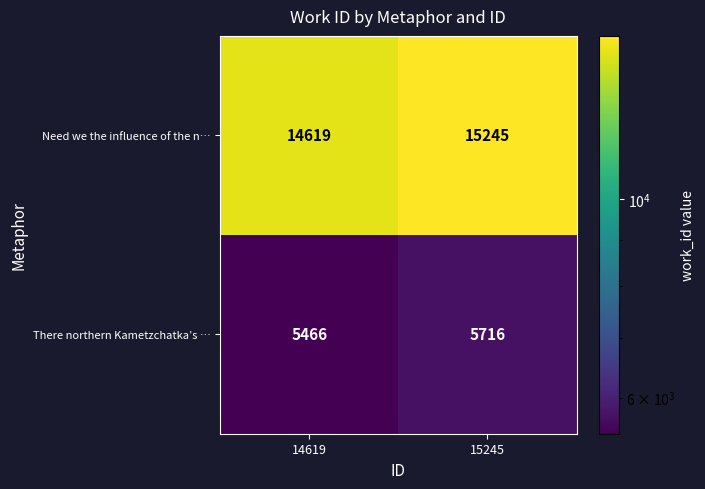

Is the value of There northern Kametzchatka’s … at 15245 greater than the value of Need we the influence of the n… at 15245?

No